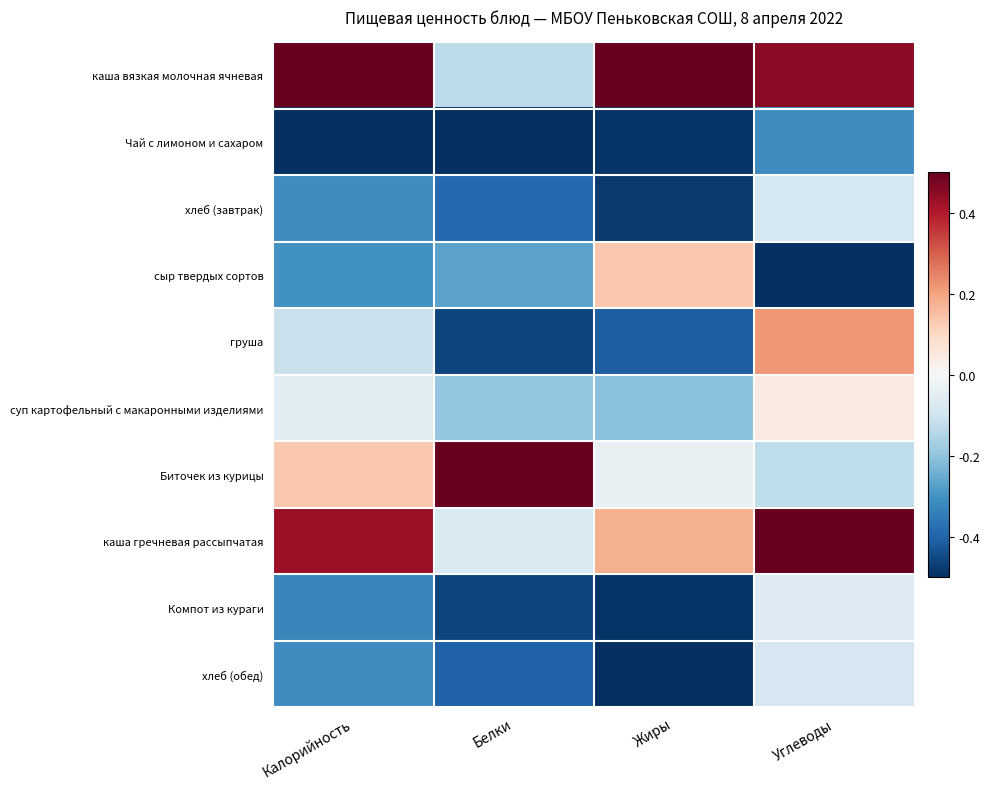

At which category is the sum across all series the highest?

Углеводы